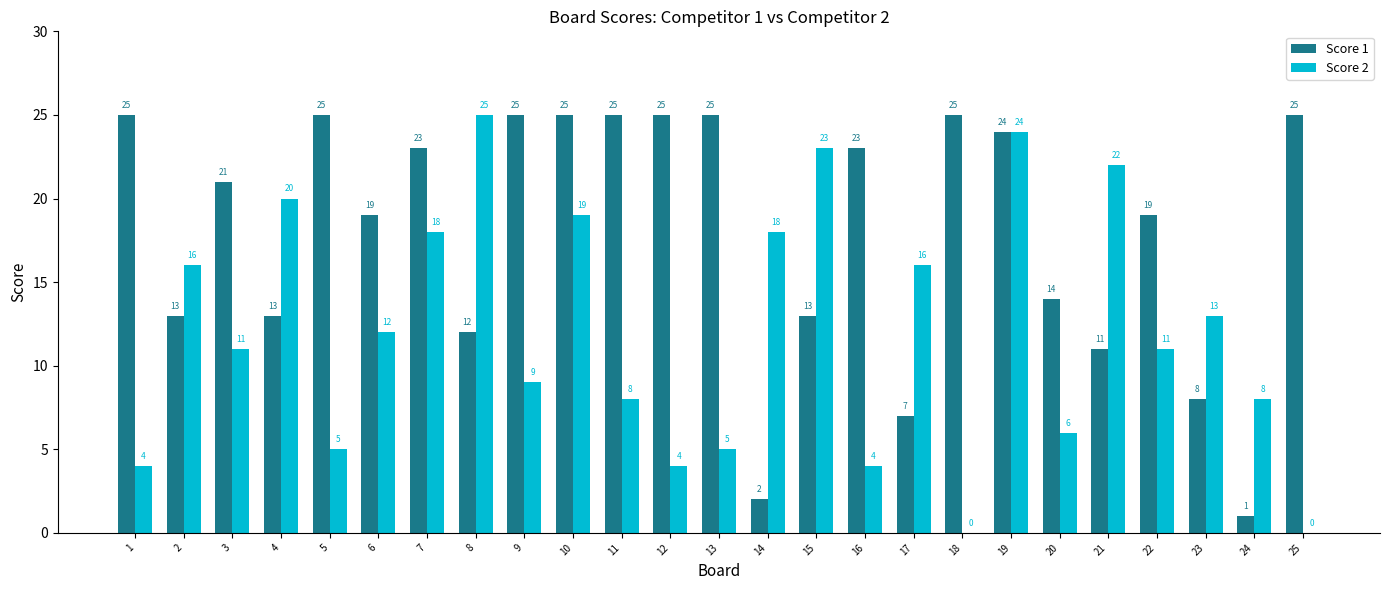

Is it true that Score 1 equals 4 at 22?

False